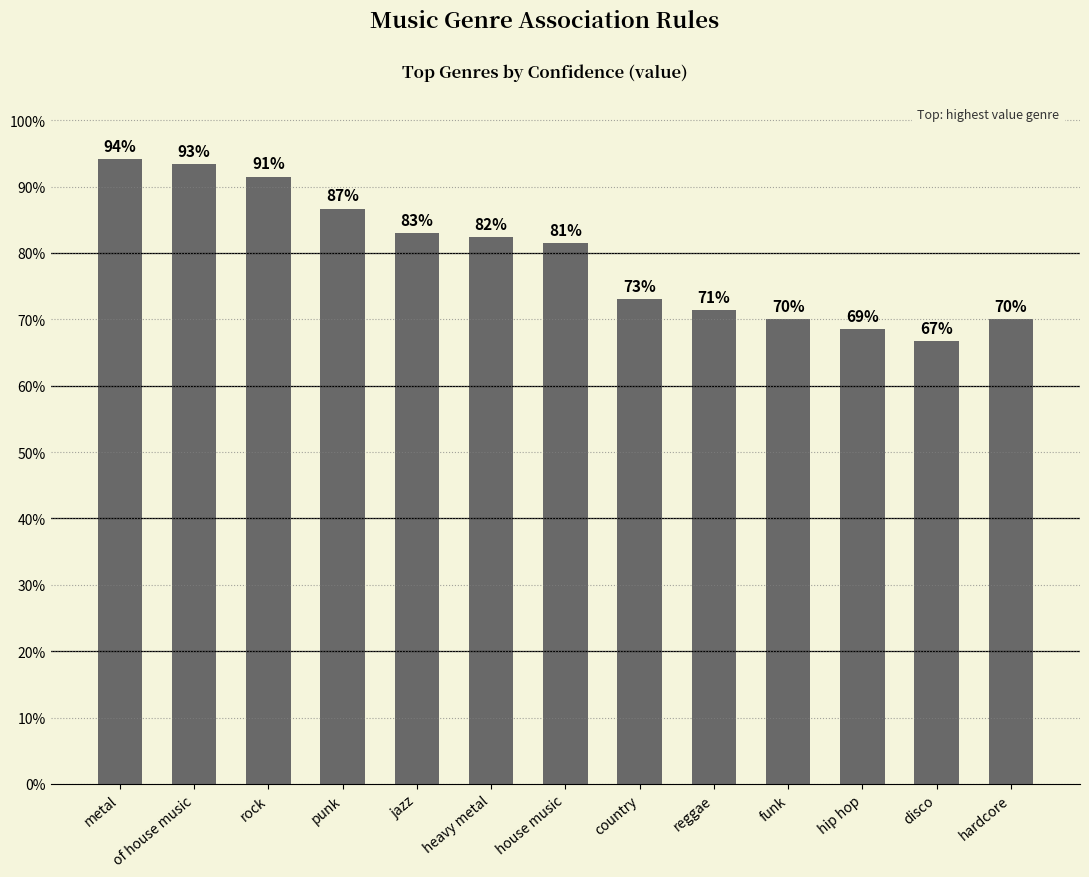

What is the label of the 3rd bar from the right?

hip hop